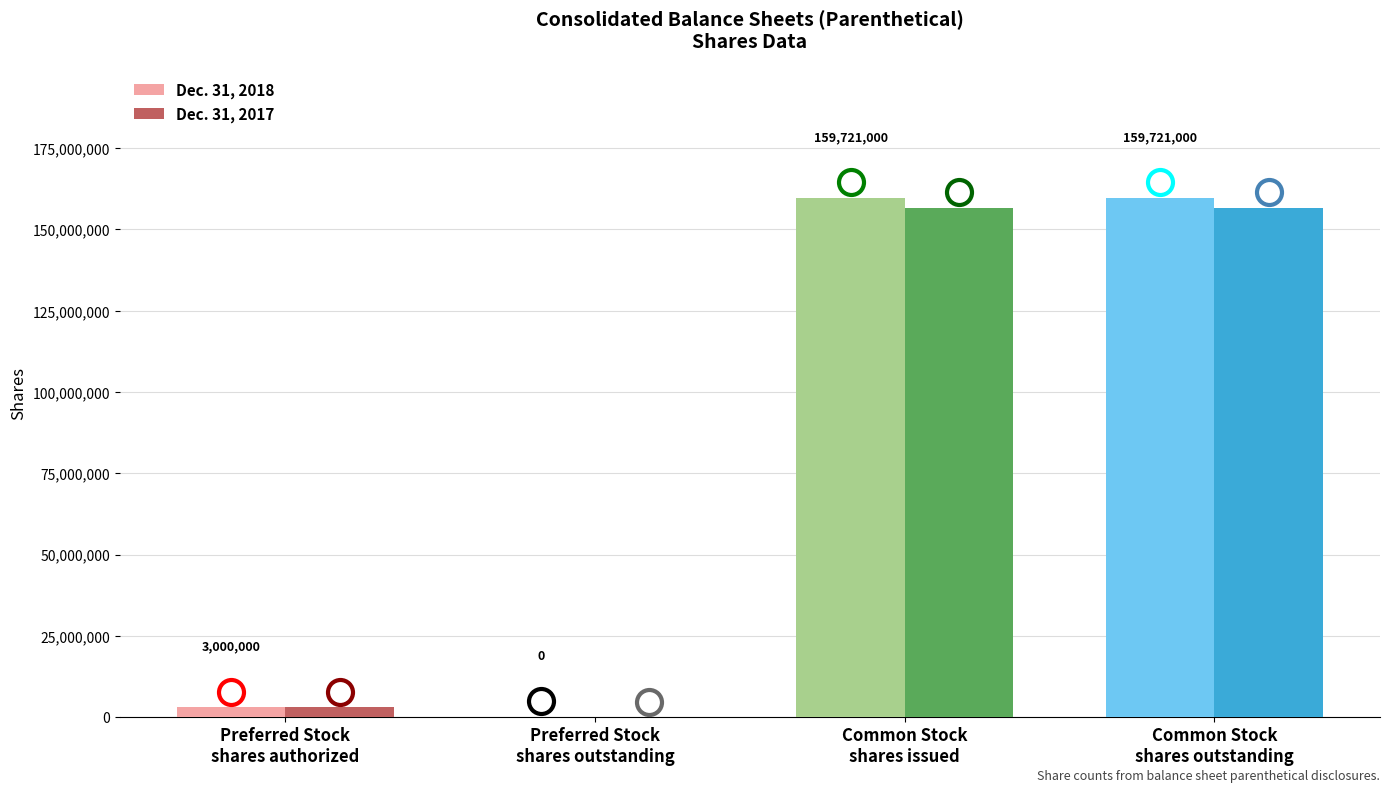

Is it true that Dec. 31, 2017 equals 156675000 at Common Stock
shares outstanding?

True